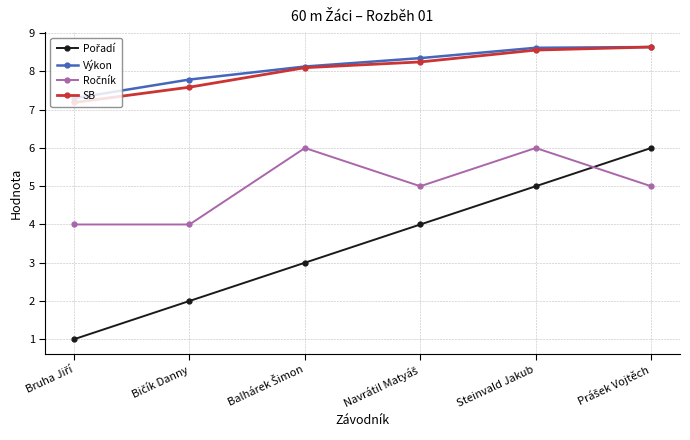

What is the value of the SB point at the 2nd from the left?

7.6